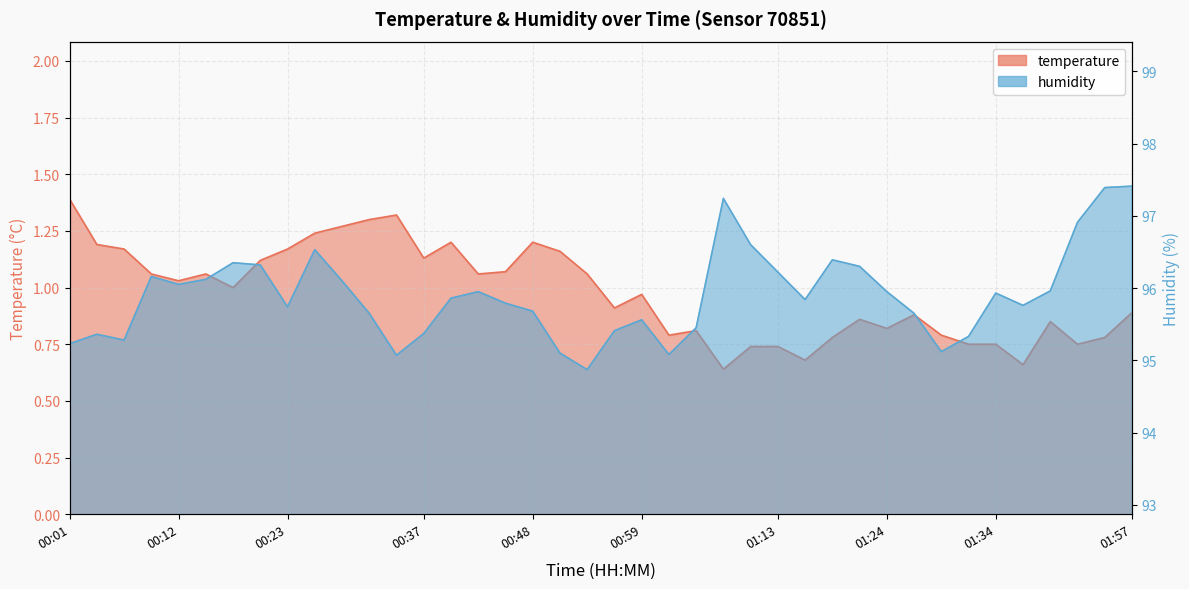

Reading right to left, list all the values displayed in this chart.

temperature: 01:57=0.9	01:55=0.8	01:52=0.8	01:40=0.8	01:37=0.7	01:34=0.8	01:32=0.8	01:29=0.8	01:26=0.9	01:24=0.8	01:21=0.9	01:18=0.8	01:15=0.7	01:13=0.7	01:10=0.7	01:07=0.6	01:04=0.8	01:02=0.8	00:59=1.0	00:56=0.9	00:53=1.1	00:51=1.2	00:48=1.2	00:45=1.1	00:42=1.1	00:40=1.2	00:37=1.1	00:34=1.3	00:31=1.3	00:29=1.3	00:26=1.2	00:23=1.2	00:21=1.1	00:18=1.0	00:15=1.1	00:12=1.0	00:10=1.1	00:07=1.2	00:04=1.2	00:01=1.4
humidity: 01:57=97.4	01:55=97.4	01:52=96.9	01:40=96.0	01:37=95.8	01:34=95.9	01:32=95.3	01:29=95.1	01:26=95.7	01:24=96.0	01:21=96.3	01:18=96.4	01:15=95.8	01:13=96.2	01:10=96.6	01:07=97.2	01:04=95.5	01:02=95.1	00:59=95.6	00:56=95.4	00:53=94.9	00:51=95.1	00:48=95.7	00:45=95.8	00:42=96.0	00:40=95.9	00:37=95.4	00:34=95.1	00:31=95.7	00:29=96.1	00:26=96.5	00:23=95.7	00:21=96.3	00:18=96.3	00:15=96.1	00:12=96.0	00:10=96.2	00:07=95.3	00:04=95.4	00:01=95.2